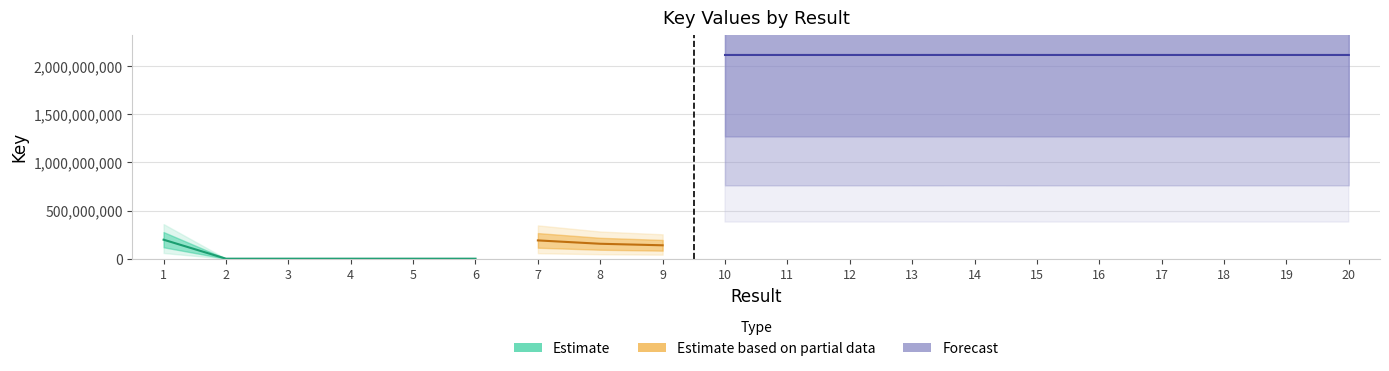

How many data points are less than 2117845921?

10